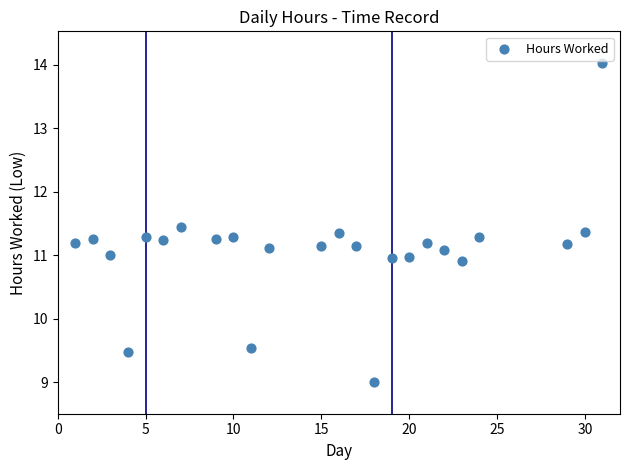

What is the range of X values (max minus min)?

30.0